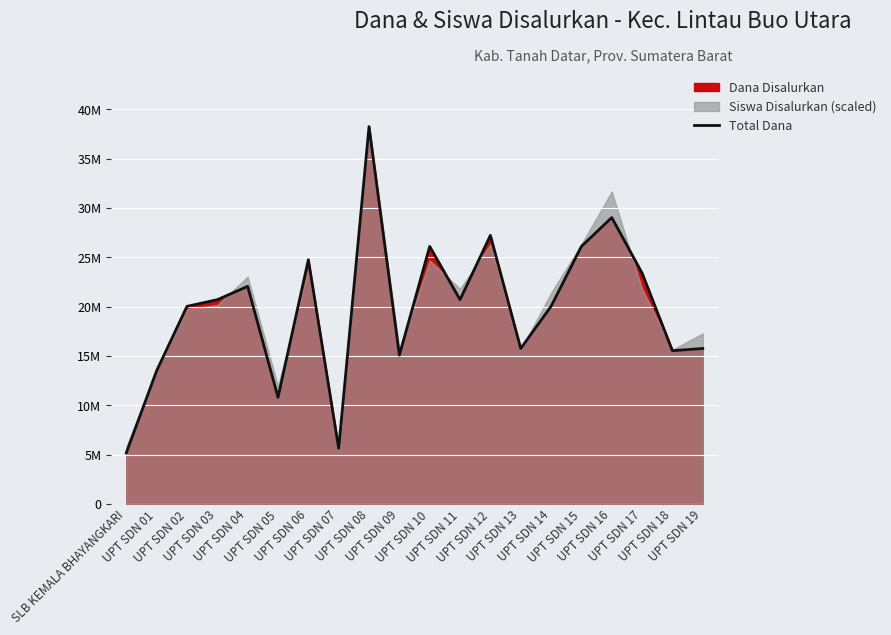

Rank the categories by value from lowest to highest.

SLB KEMALA BHAYANGKARI, UPT SDN 07, UPT SDN 05, UPT SDN 01, UPT SDN 09, UPT SDN 18, UPT SDN 13, UPT SDN 19, UPT SDN 02, UPT SDN 14, UPT SDN 03, UPT SDN 11, UPT SDN 04, UPT SDN 17, UPT SDN 06, UPT SDN 10, UPT SDN 15, UPT SDN 12, UPT SDN 16, UPT SDN 08